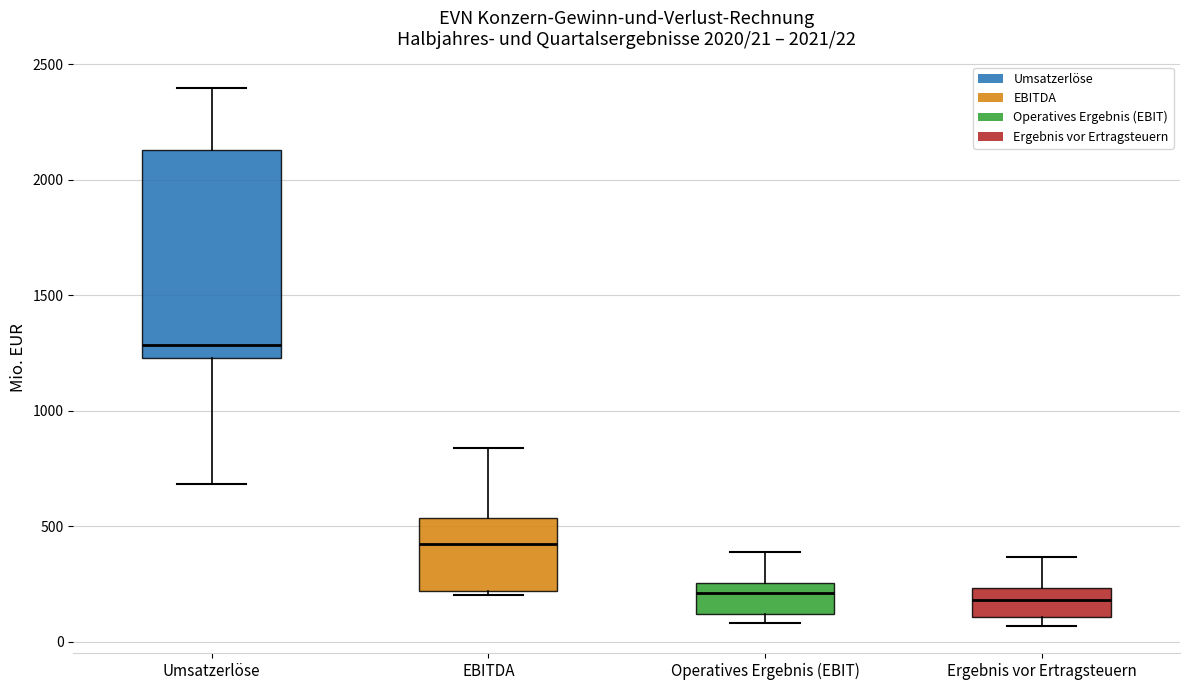

Which box's median line is the highest?

Umsatzerlöse